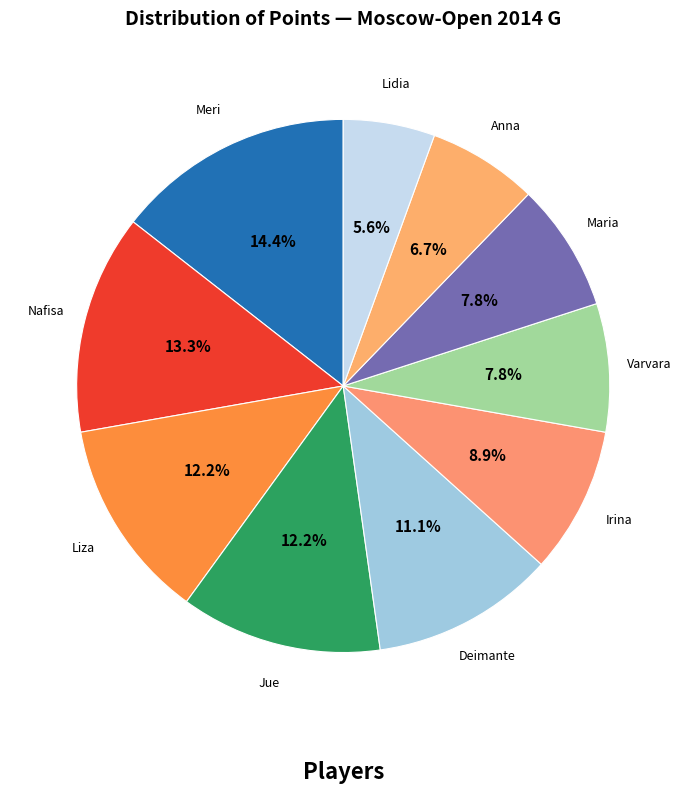

How many slices are in this pie chart?

10